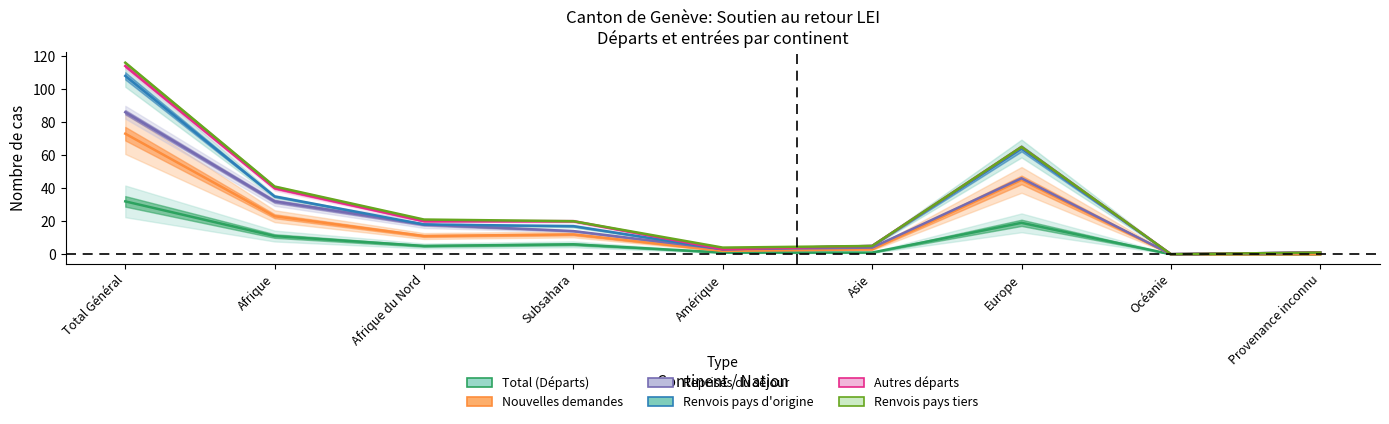

What is the average value of the Total (Départs) series?

8